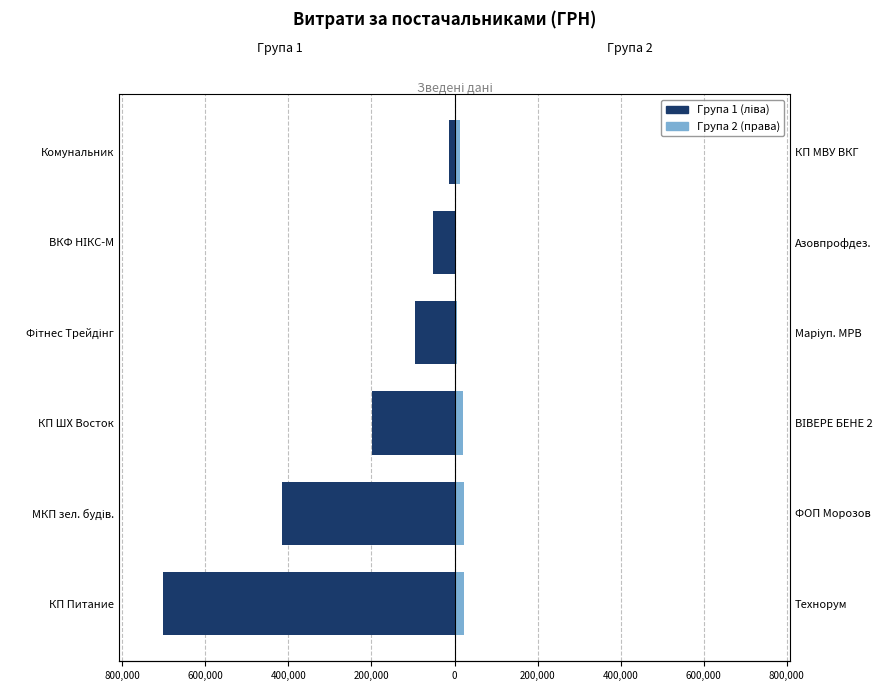

List the series in order of their overall mean, highest first.

Група 2 (права), Група 1 (ліва)